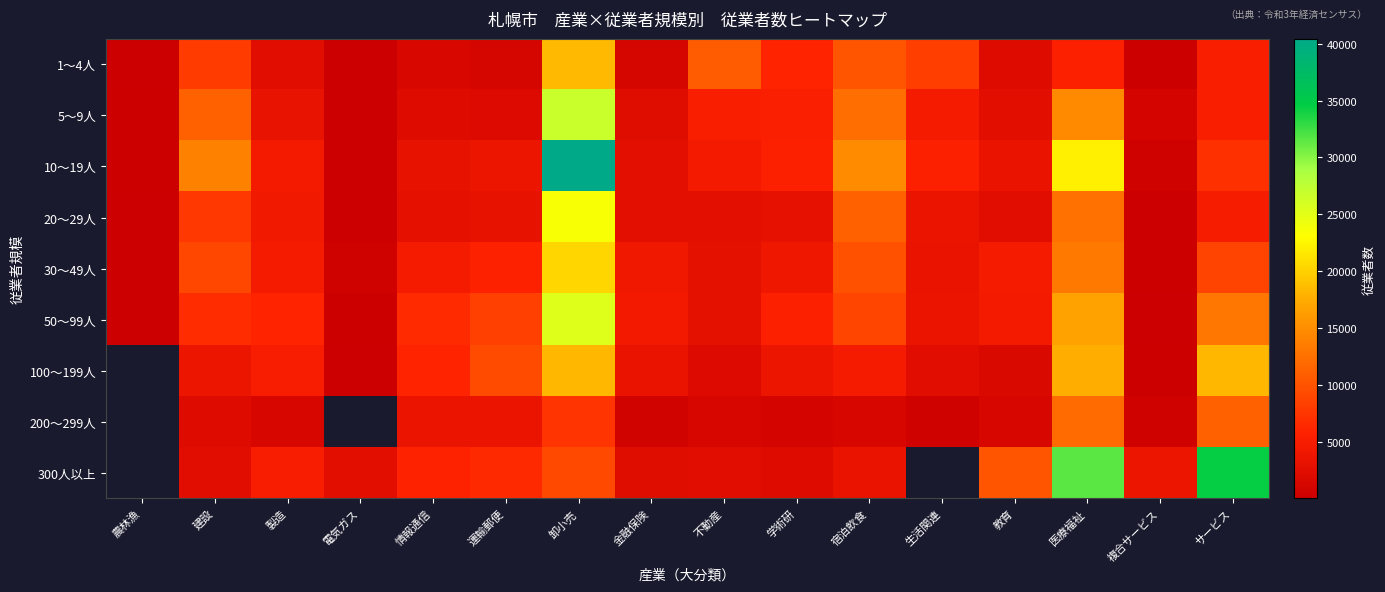

What is the difference between the maximum and minimum values in the 20～29人 series?

23448.0